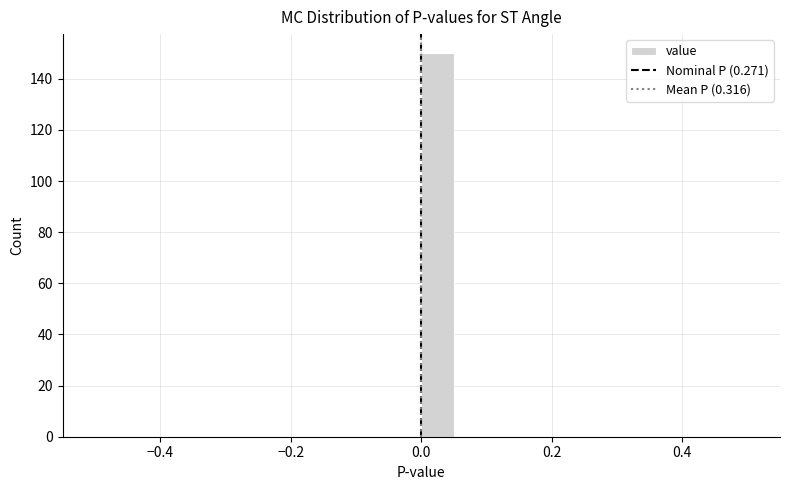

Around what value on the x-axis is the tallest bar? Give the approximate position of its centre, as read against the axis.

0.02